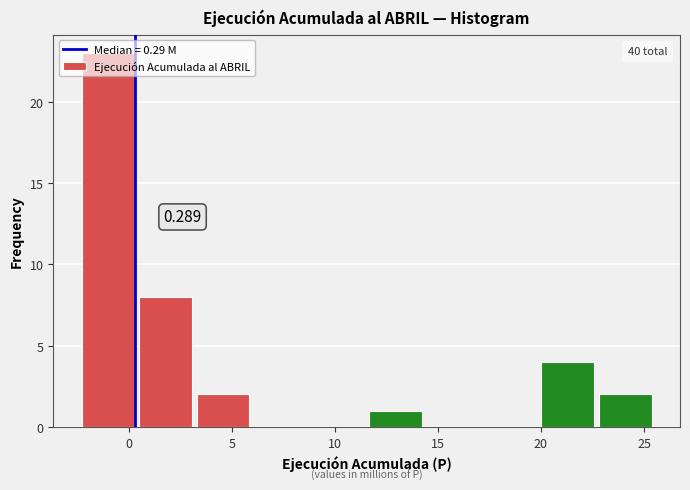

Which range on the x-axis has the tallest bar?

-2.5 to 0.5